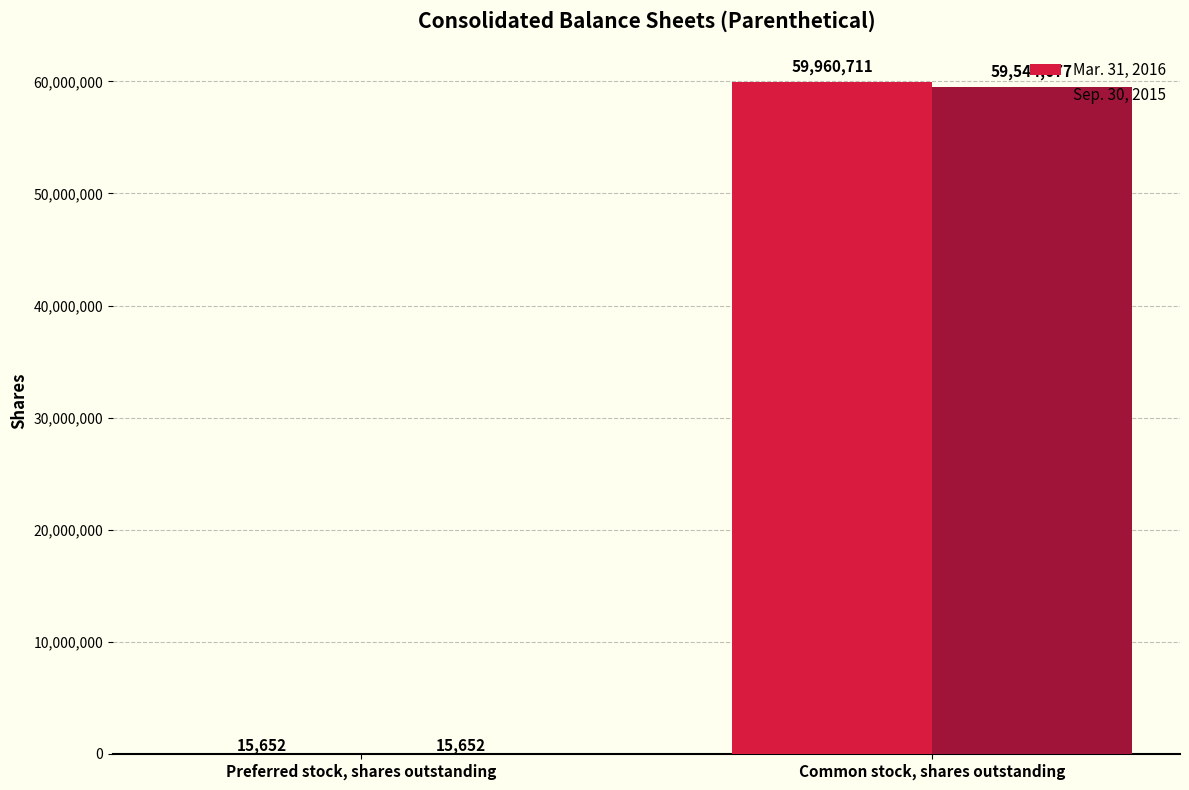

Which series changed the most between Preferred stock, shares outstanding and Common stock, shares outstanding?

Mar. 31, 2016